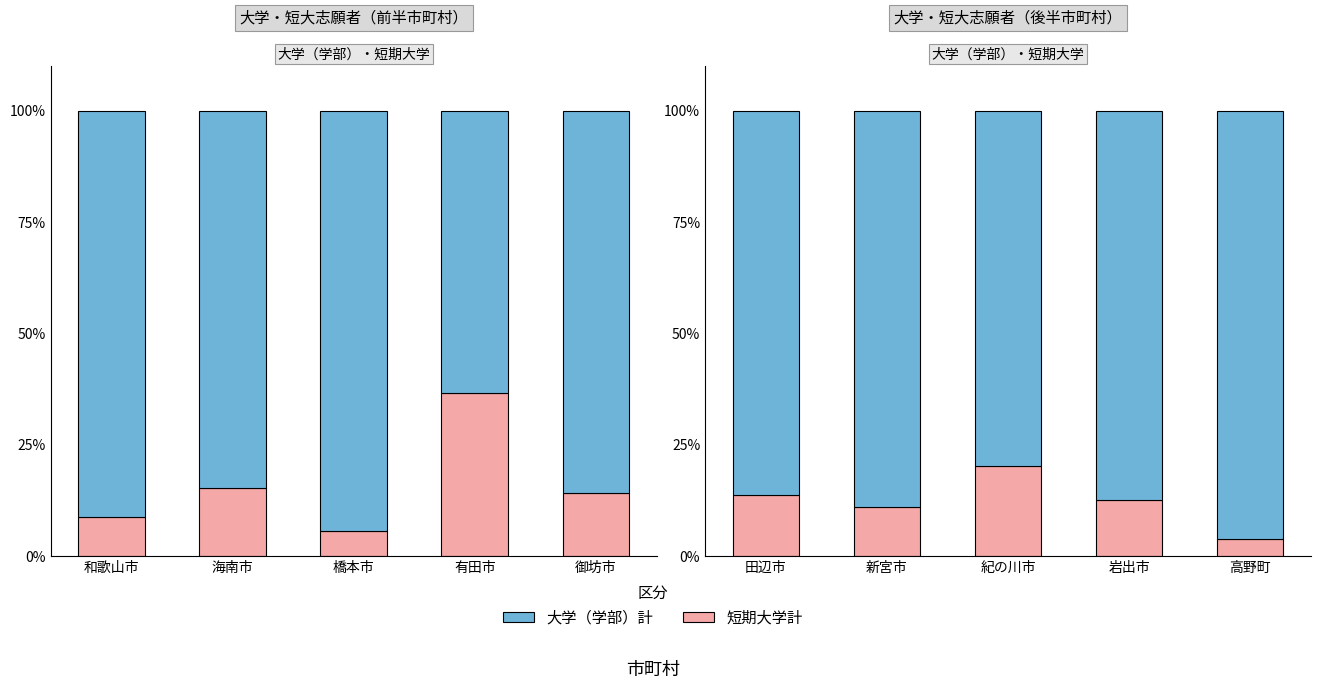

How many groups of bars are there?

5